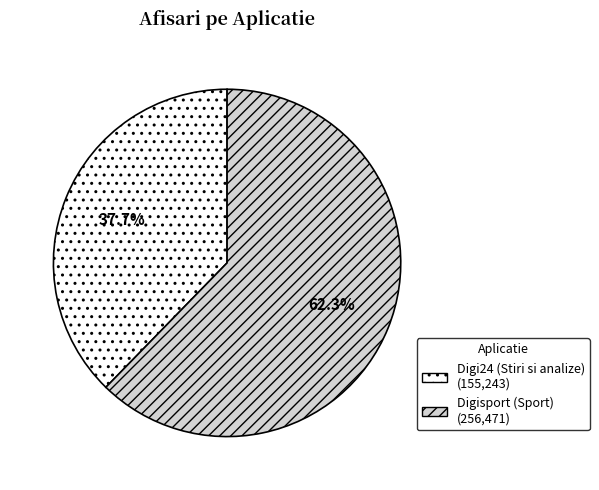

Which category has the smallest portion of the pie?

Digi24 (Stiri si analize)